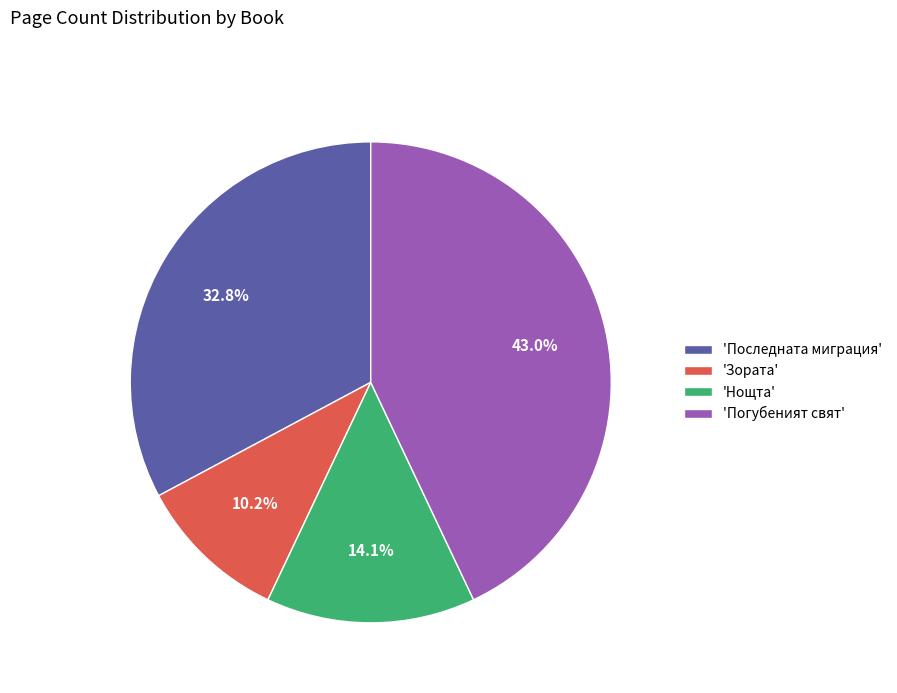

How many segments does this pie chart have?

4